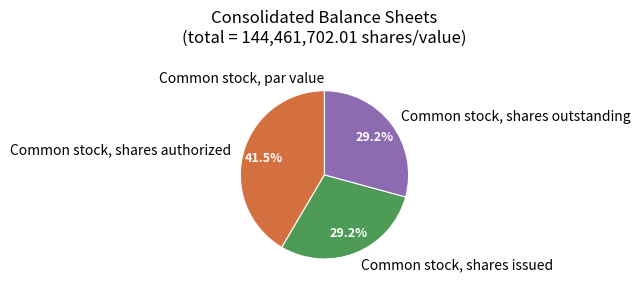

How much of the chart is everything except Common stock, shares outstanding?

70.8%